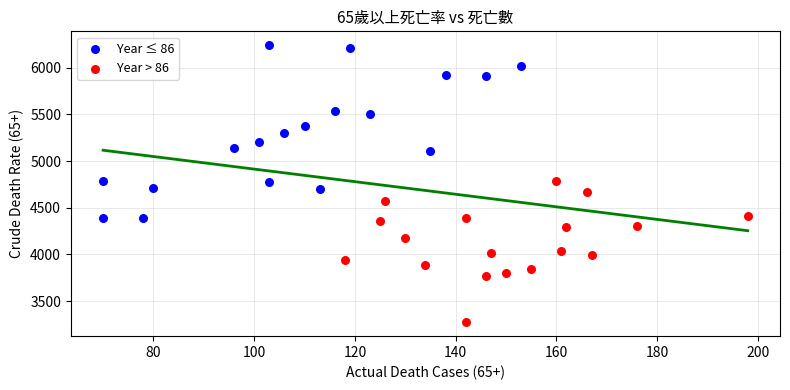

Which series reaches the maximum Y coordinate?

Year ≤ 86